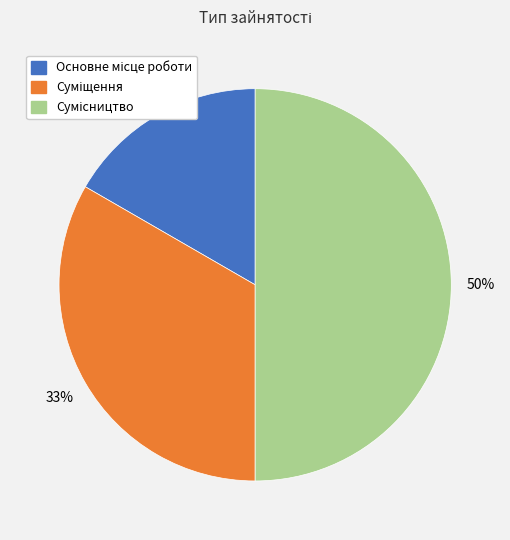

To the nearest percent, what is the difference between the largest and smallest slice percentages?

33%